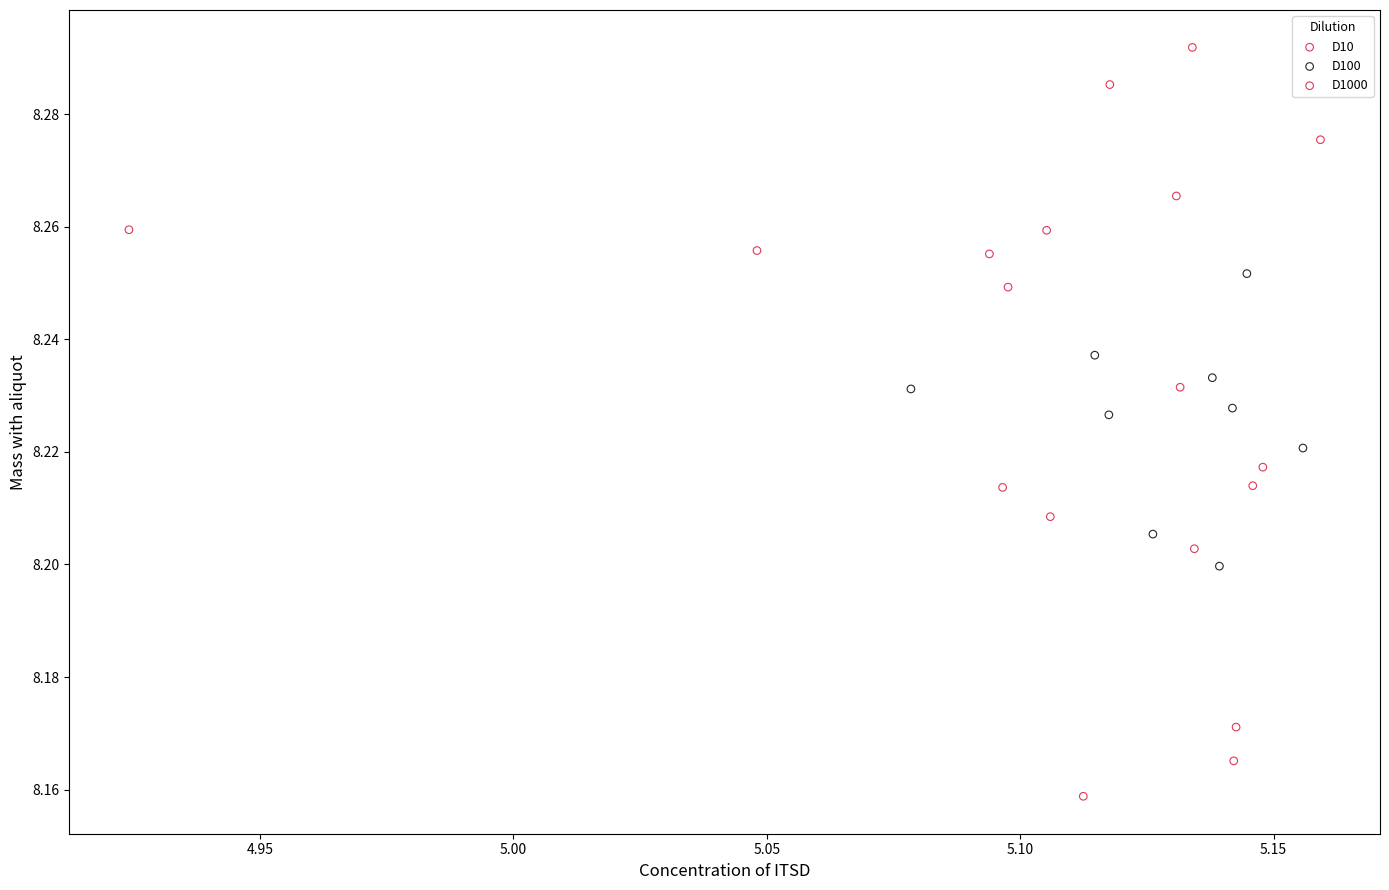

What are all the series names shown in the legend?

D10, D100, D1000